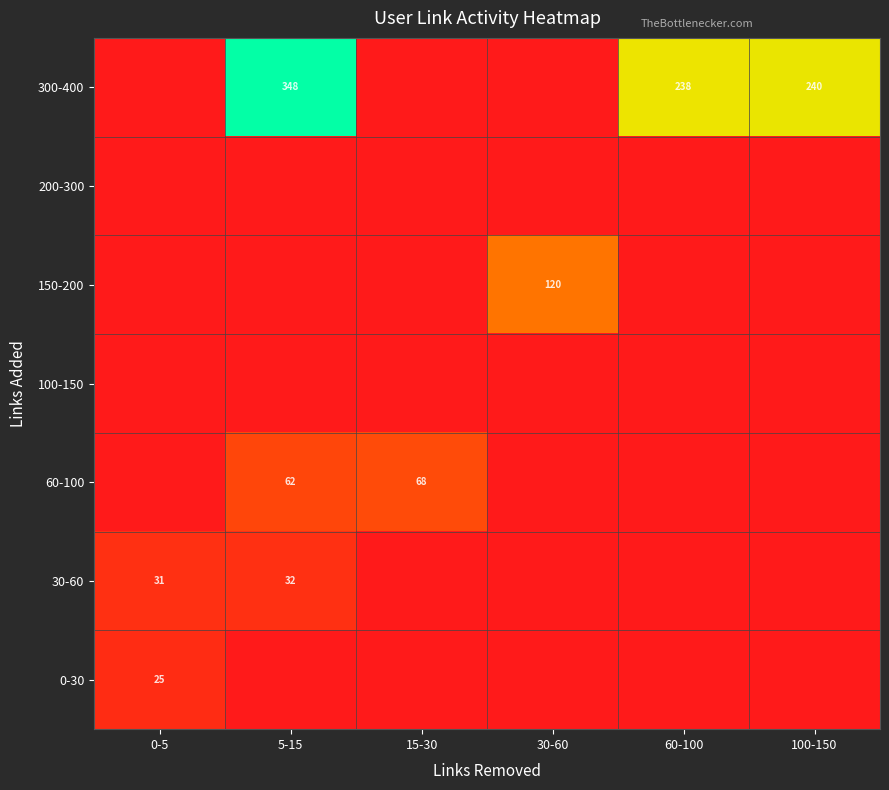

Which has a higher value, 100-150 or 60-100?

100-150